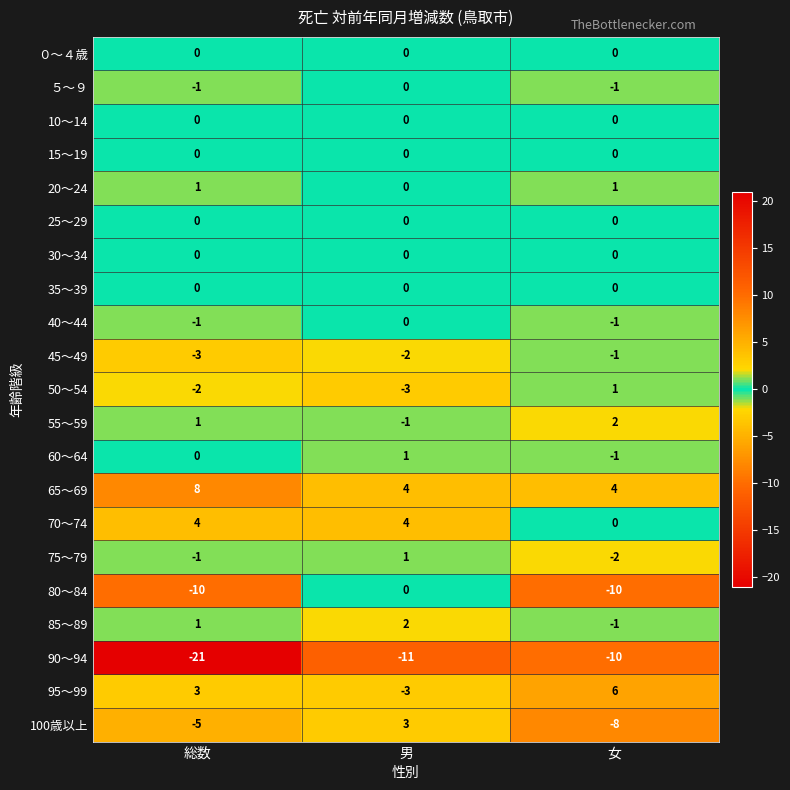

Which category has the highest value in the 90～94 series?

女